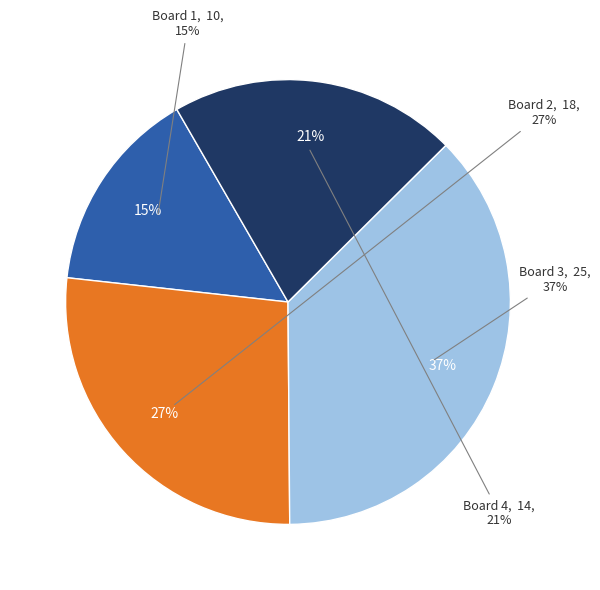

How many slices are in this pie chart?

4